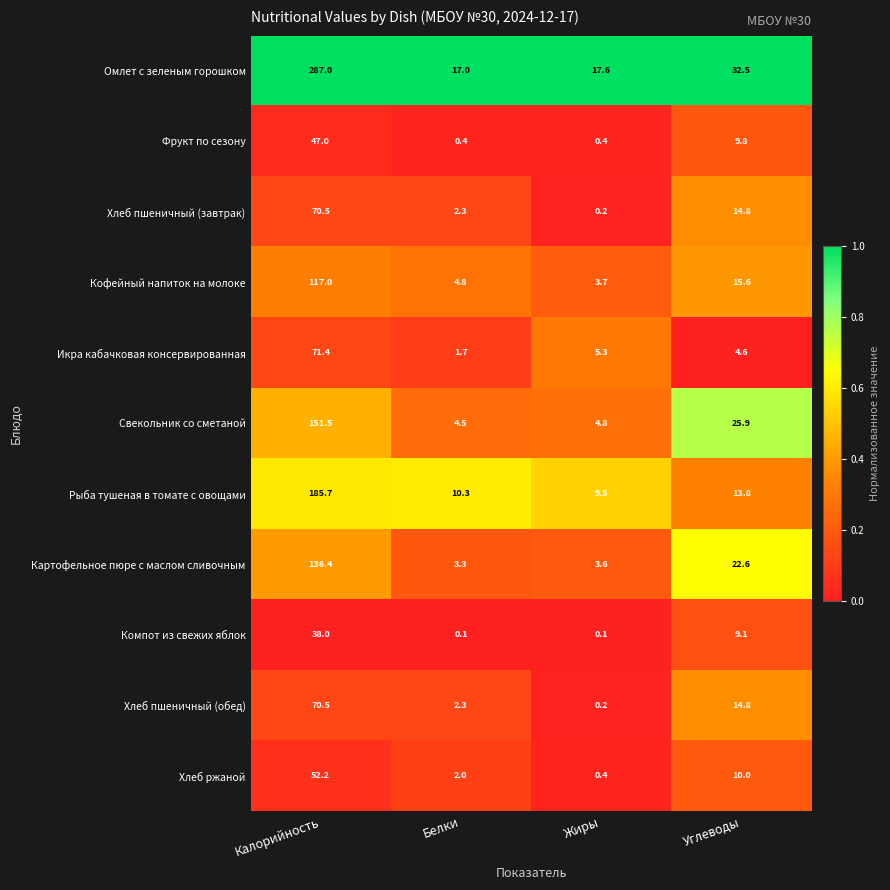

What is the difference between the maximum and minimum values in the Фрукт по сезону series?

46.6